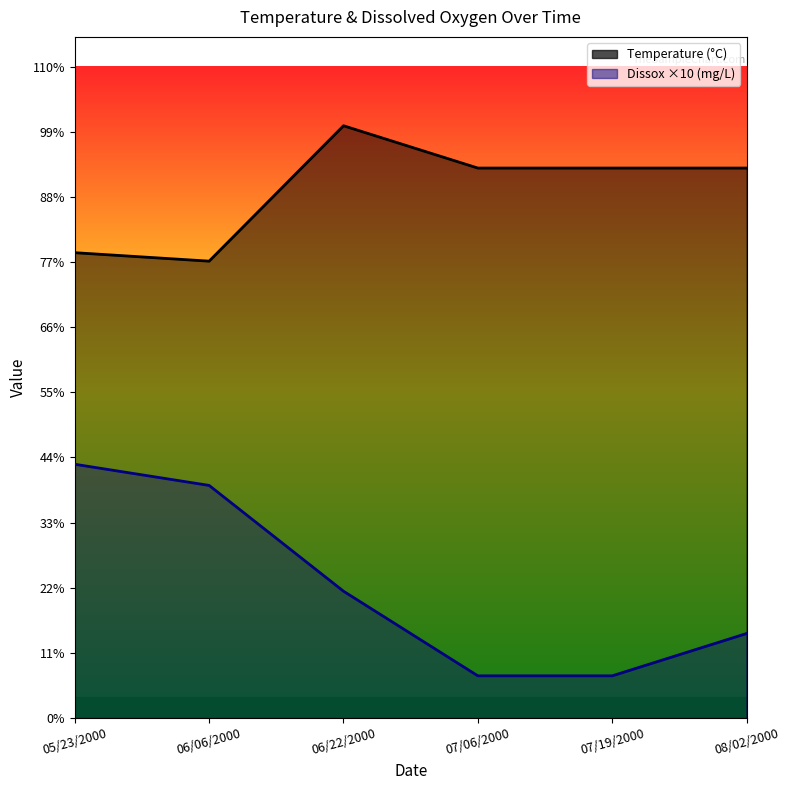

At how many categories does at least one series exceed 12?

4